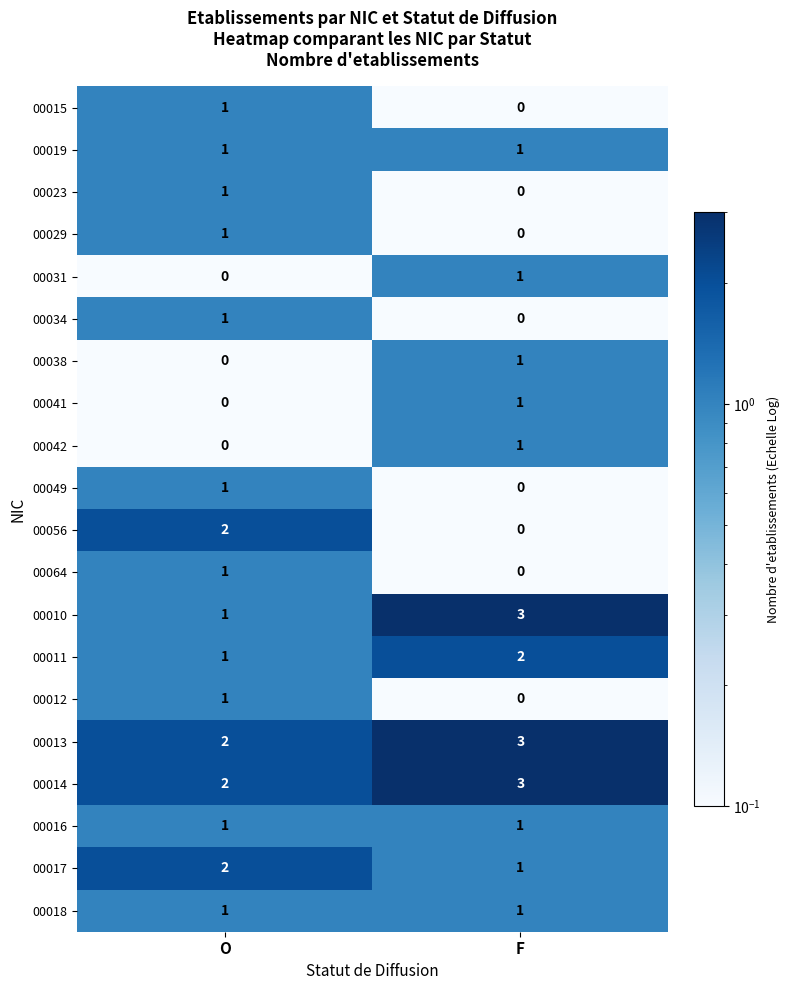

What is the difference between the highest and lowest values at F?

3